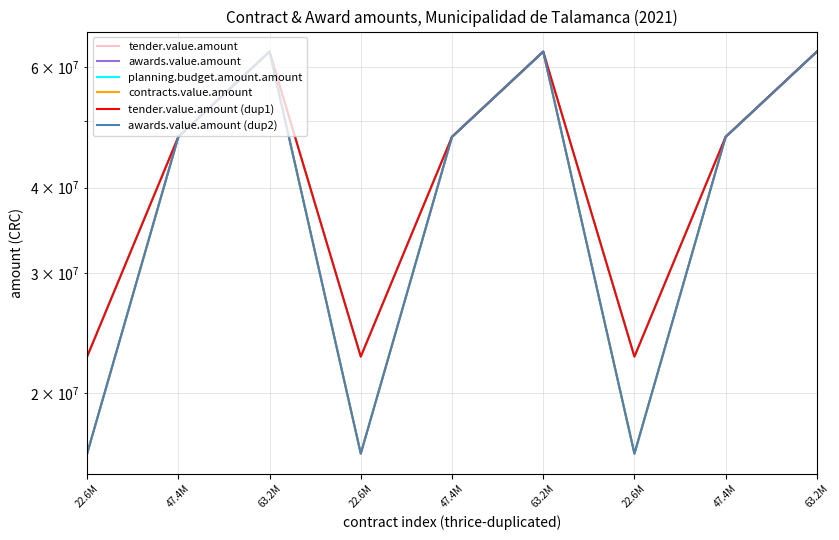

Which category has the lowest value in the tender.value.amount series?

22.6M